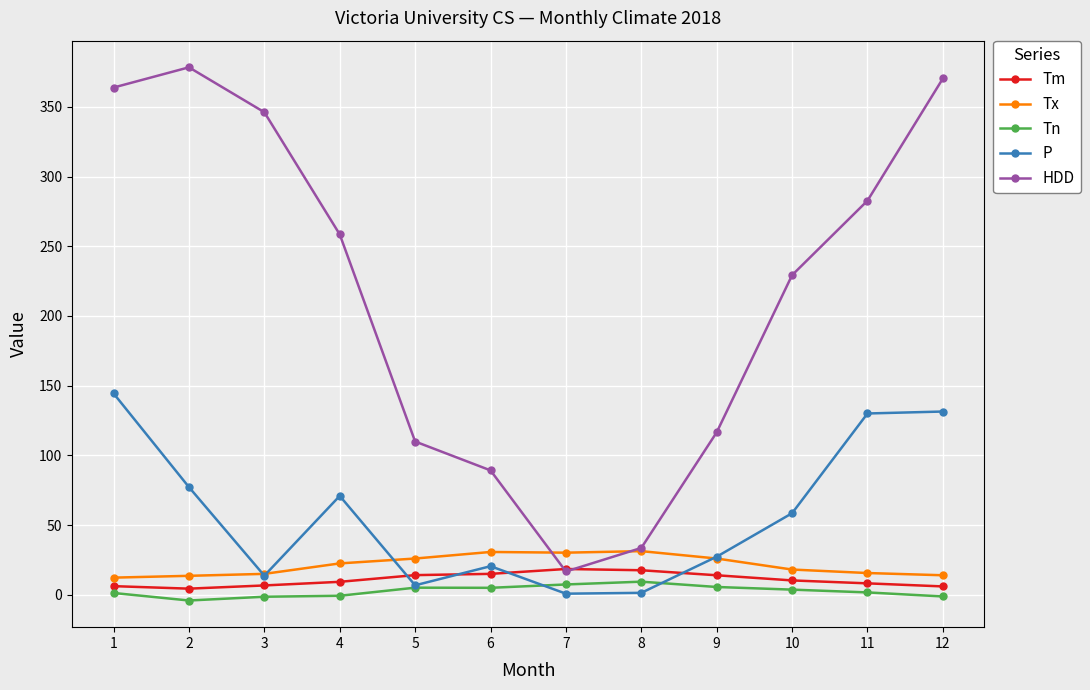

What is the approximate value of P at 3?

13.8